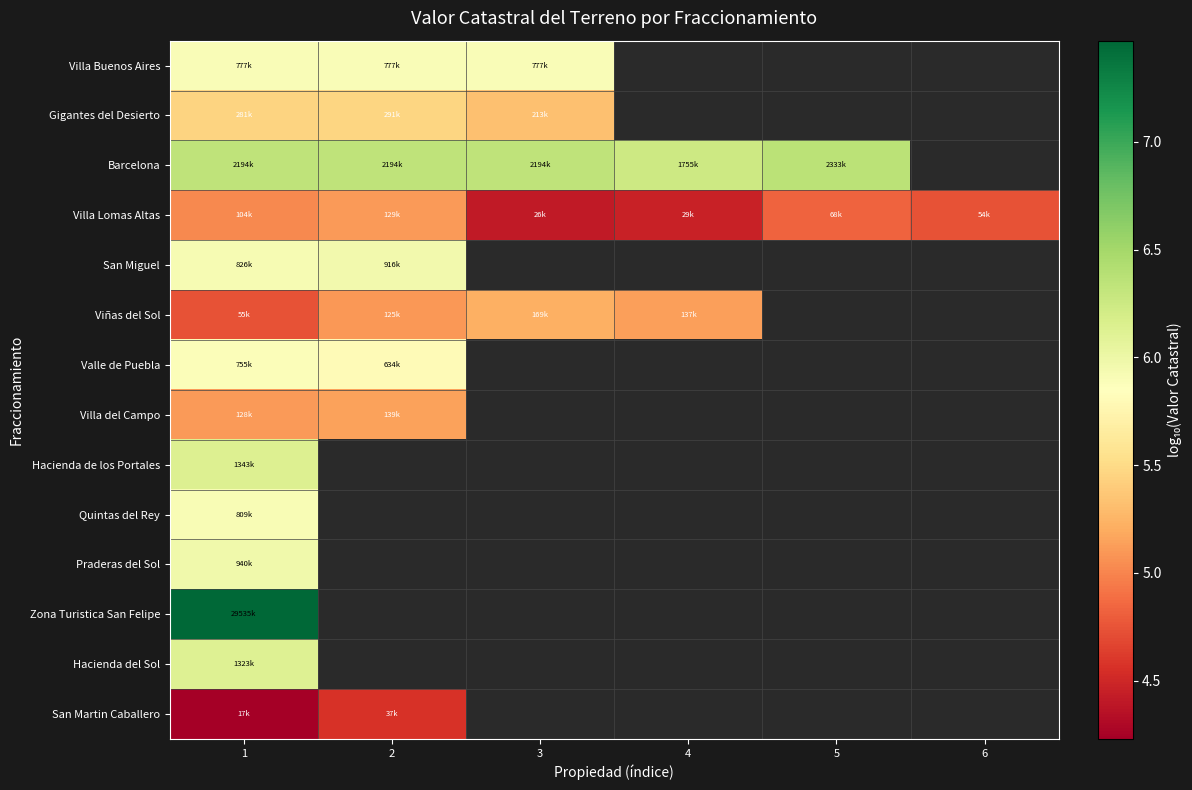

At 1, list the series in order from smallest to largest.

San Martin Caballero, Viñas del Sol, Villa Lomas Altas, Villa del Campo, Gigantes del Desierto, Valle de Puebla, Villa Buenos Aires, Quintas del Rey, San Miguel, Praderas del Sol, Hacienda del Sol, Hacienda de los Portales, Barcelona, Zona Turistica San Felipe